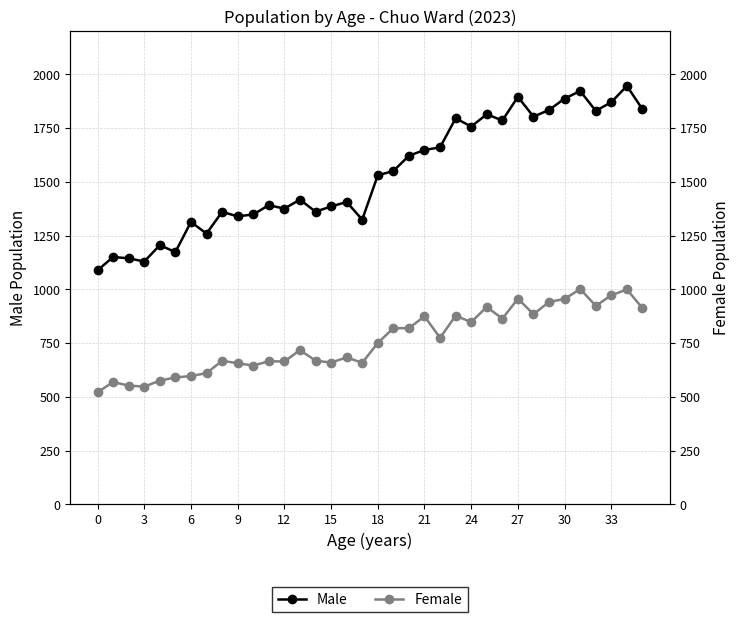

Is the value of Male at 21 greater than the value of Female at 26?

Yes